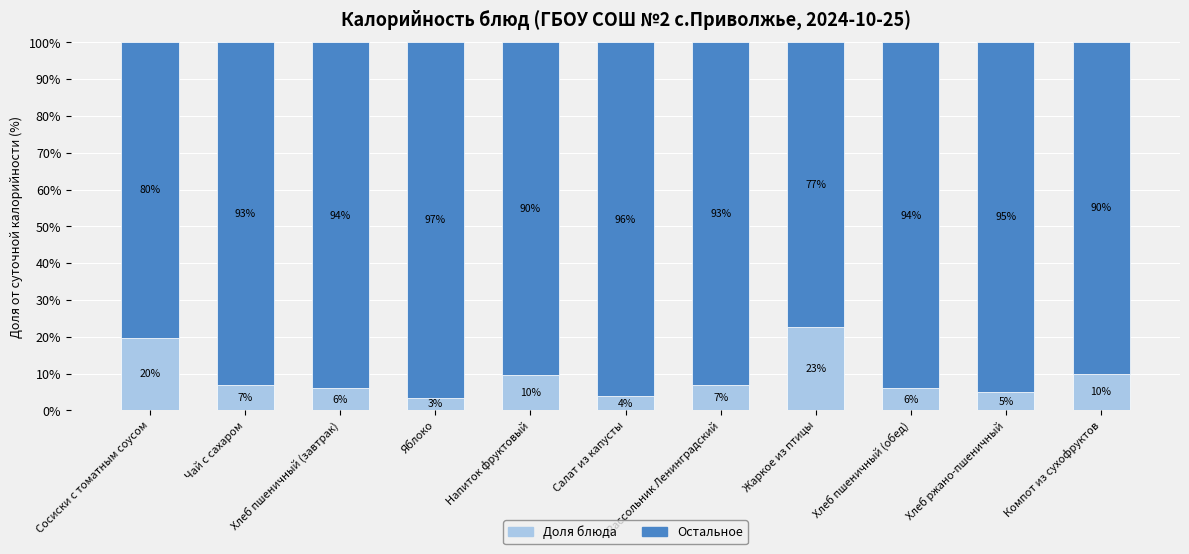

The value of Доля блюда at Салат из капусты is 3.8. True or false?

True